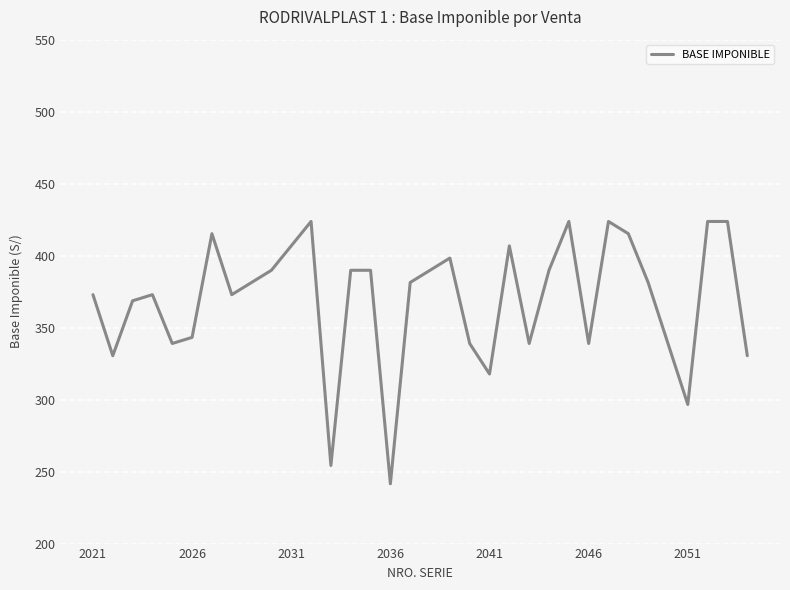

What is the smallest value displayed?

241.5